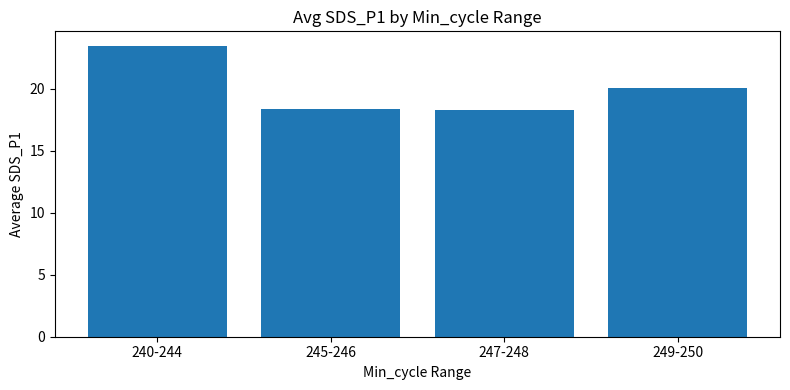

What is the ratio of the value at 249-250 to the value at 245-246?

1.1